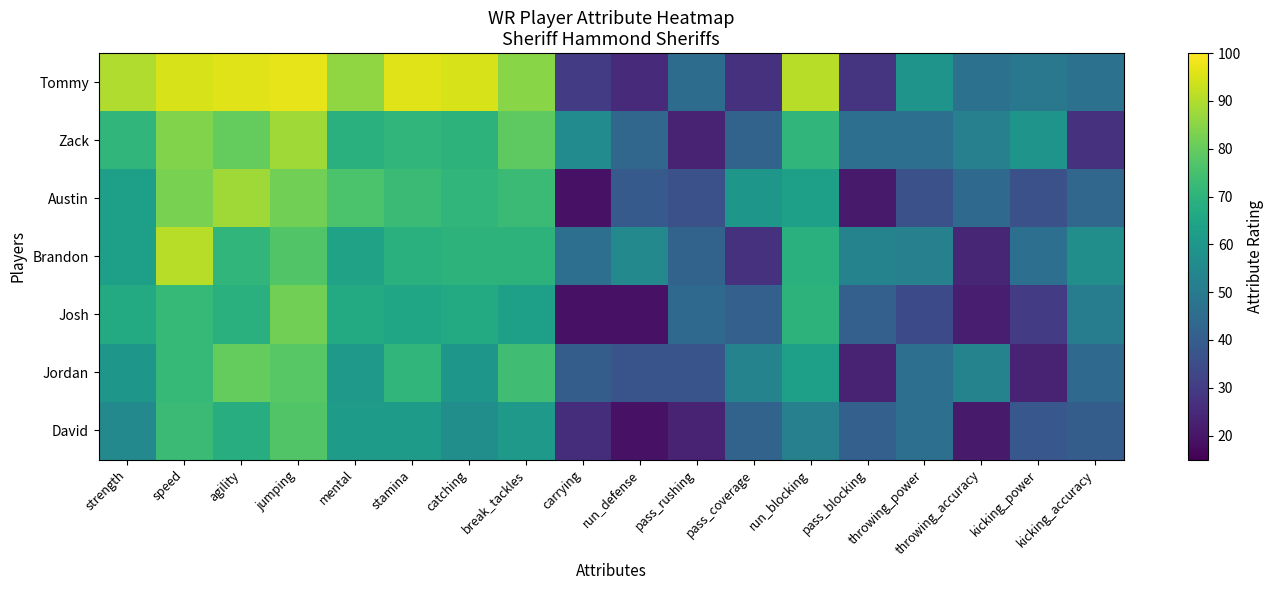

Reading left to right, what are all the values shown in this chart?

Tommy: strength=90	speed=95	agility=96	jumping=97	mental=86	stamina=96	catching=95	break_tackles=85	carrying=30	run_defense=25	pass_rushing=45	pass_coverage=27	run_blocking=91	pass_blocking=28	throwing_power=59	throwing_accuracy=47	kicking_power=49	kicking_accuracy=47
Zack: strength=71	speed=84	agility=80	jumping=88	mental=69	stamina=71	catching=70	break_tackles=79	carrying=56	run_defense=43	pass_rushing=23	pass_coverage=42	run_blocking=71	pass_blocking=46	throwing_power=46	throwing_accuracy=52	kicking_power=59	kicking_accuracy=27
Austin: strength=63	speed=83	agility=88	jumping=82	mental=76	stamina=73	catching=71	break_tackles=73	carrying=19	run_defense=39	pass_rushing=36	pass_coverage=60	run_blocking=63	pass_blocking=21	throwing_power=36	throwing_accuracy=44	kicking_power=36	kicking_accuracy=43
Brandon: strength=63	speed=91	agility=71	jumping=77	mental=64	stamina=69	catching=70	break_tackles=70	carrying=46	run_defense=55	pass_rushing=42	pass_coverage=27	run_blocking=69	pass_blocking=53	throwing_power=52	throwing_accuracy=24	kicking_power=46	kicking_accuracy=57
Josh: strength=67	speed=72	agility=69	jumping=82	mental=67	stamina=65	catching=67	break_tackles=63	carrying=19	run_defense=19	pass_rushing=44	pass_coverage=41	run_blocking=70	pass_blocking=41	throwing_power=34	throwing_accuracy=22	kicking_power=30	kicking_accuracy=51
Jordan: strength=60	speed=72	agility=80	jumping=78	mental=61	stamina=71	catching=60	break_tackles=74	carrying=40	run_defense=37	pass_rushing=37	pass_coverage=53	run_blocking=63	pass_blocking=23	throwing_power=46	throwing_accuracy=53	kicking_power=23	kicking_accuracy=44
David: strength=55	speed=73	agility=68	jumping=77	mental=62	stamina=62	catching=57	break_tackles=61	carrying=26	run_defense=19	pass_rushing=23	pass_coverage=42	run_blocking=52	pass_blocking=41	throwing_power=46	throwing_accuracy=21	kicking_power=38	kicking_accuracy=40